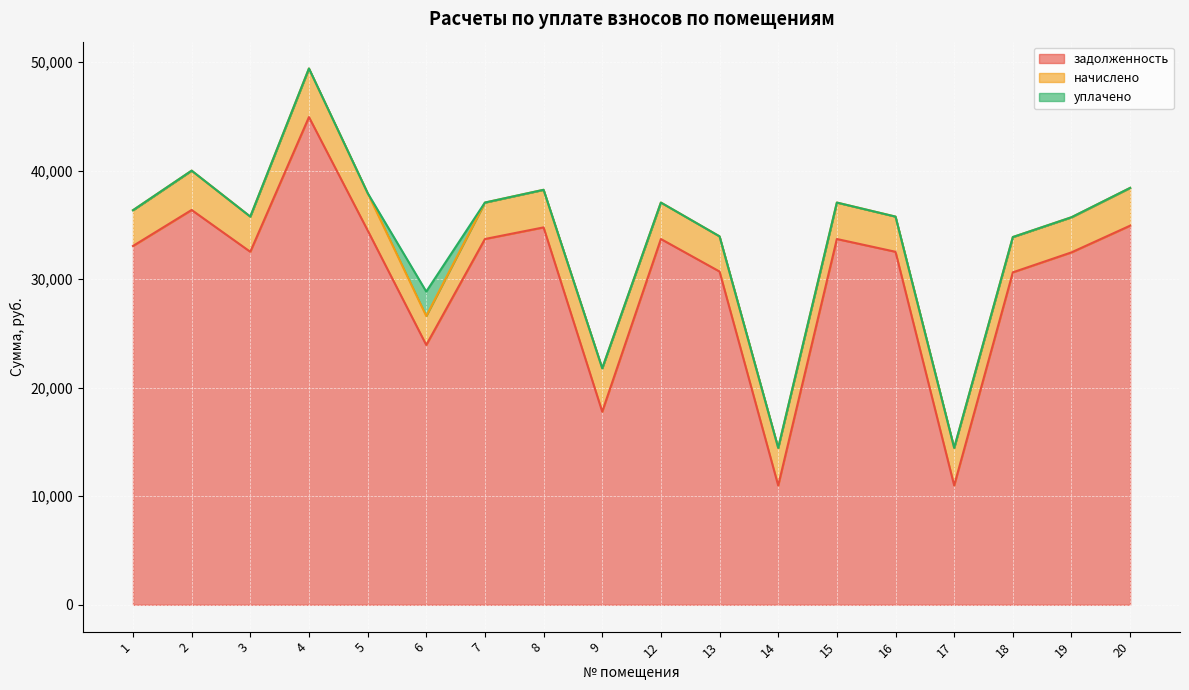

What is the value of the начислено point at the 10th from the left?

3356.6